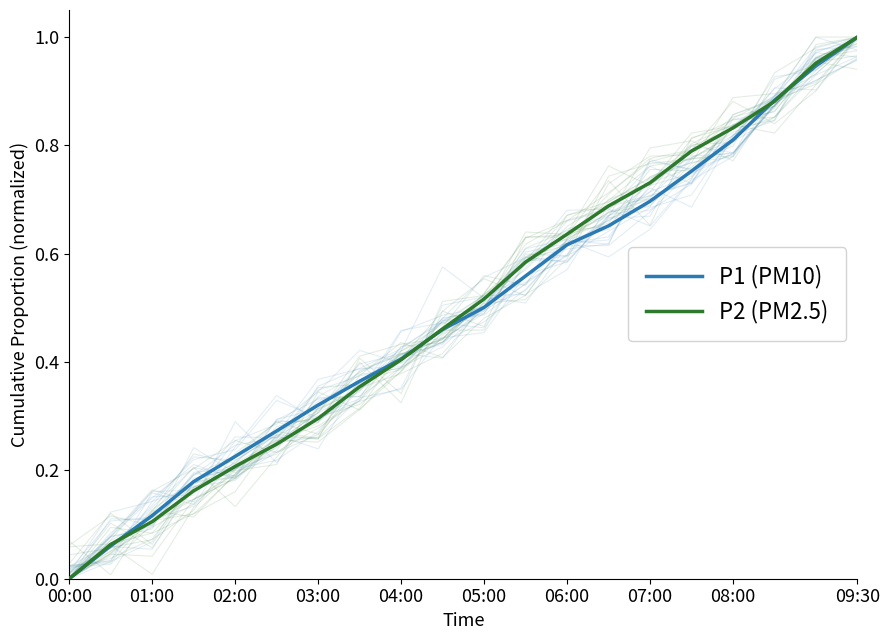

List the series in order of their peak value, highest first.

P1 (PM10), P2 (PM2.5)